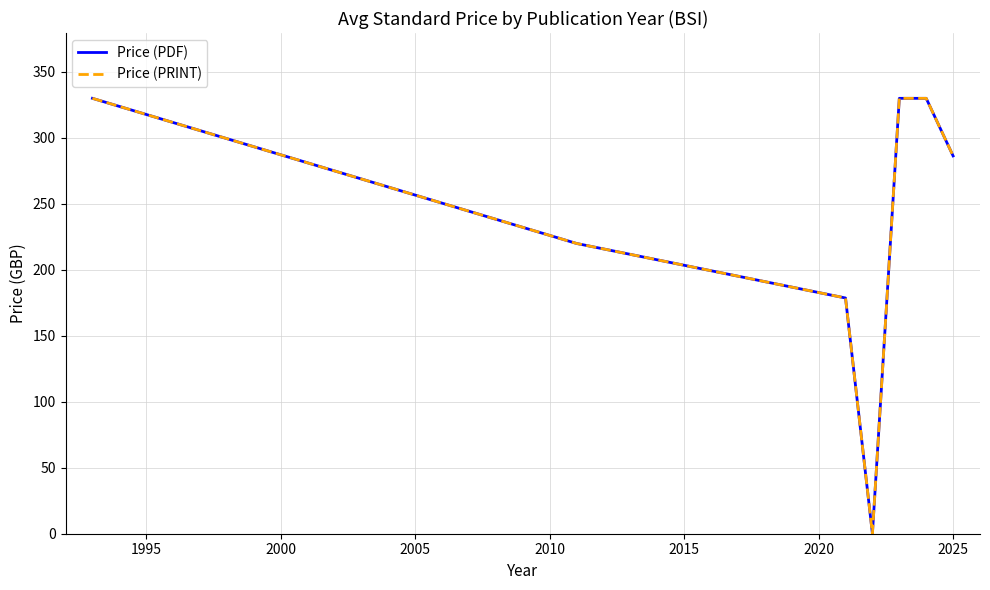

Is this an area chart (filled region under the line)?

No